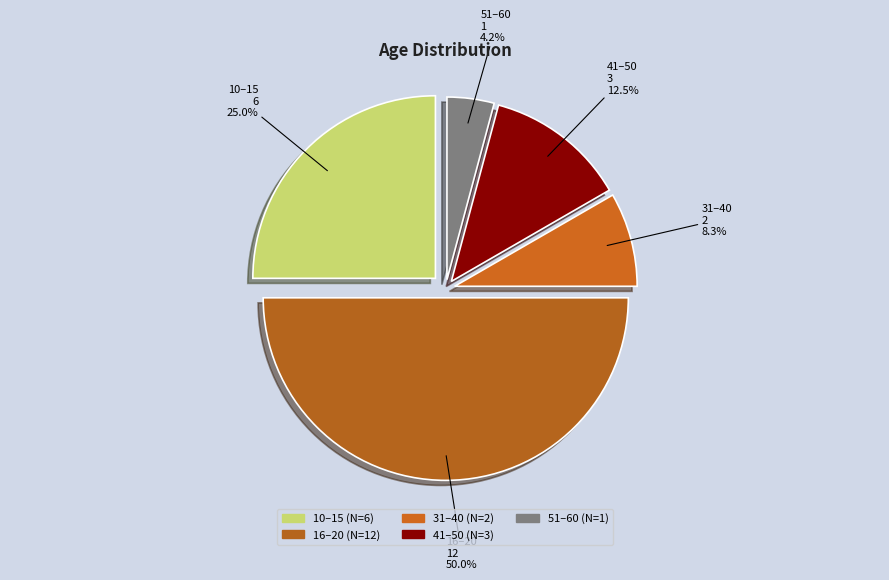

Is 31–40 the majority of the pie?

No